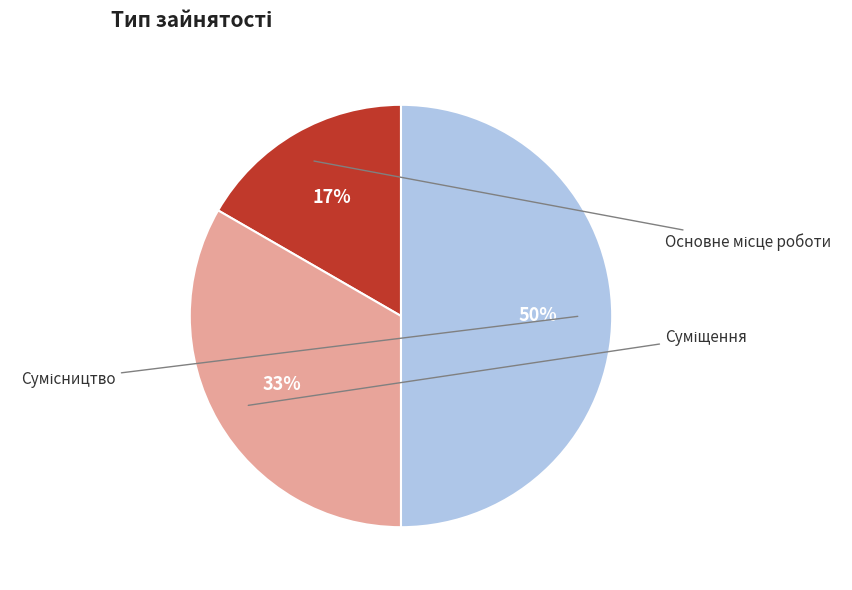

Is there a majority slice in this chart?

No